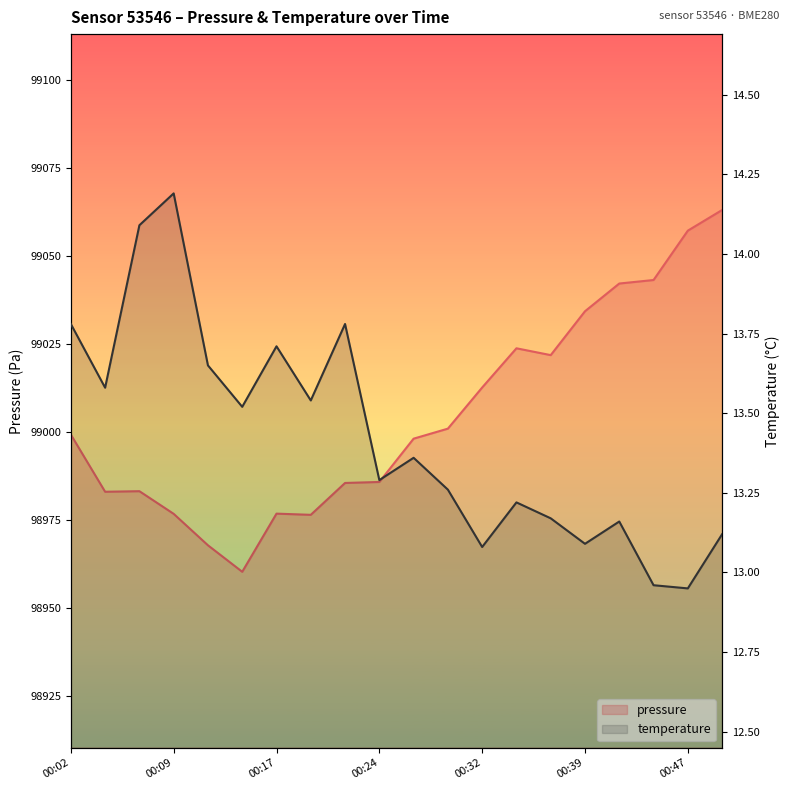

True or false: temperature and pressure intersect in this chart.

False